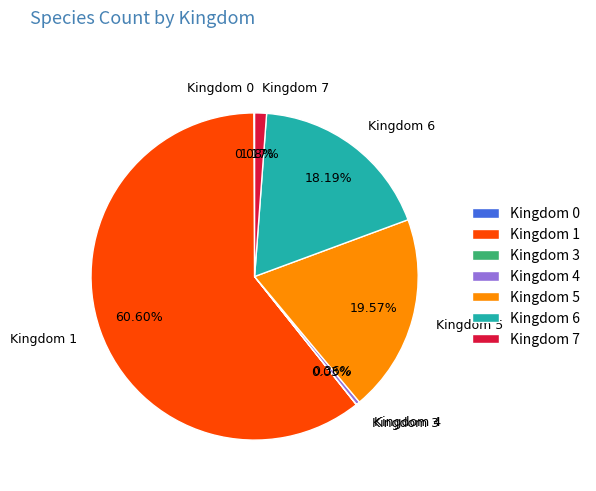

Combined, do Kingdom 4 and Kingdom 6 account for over 50%?

No